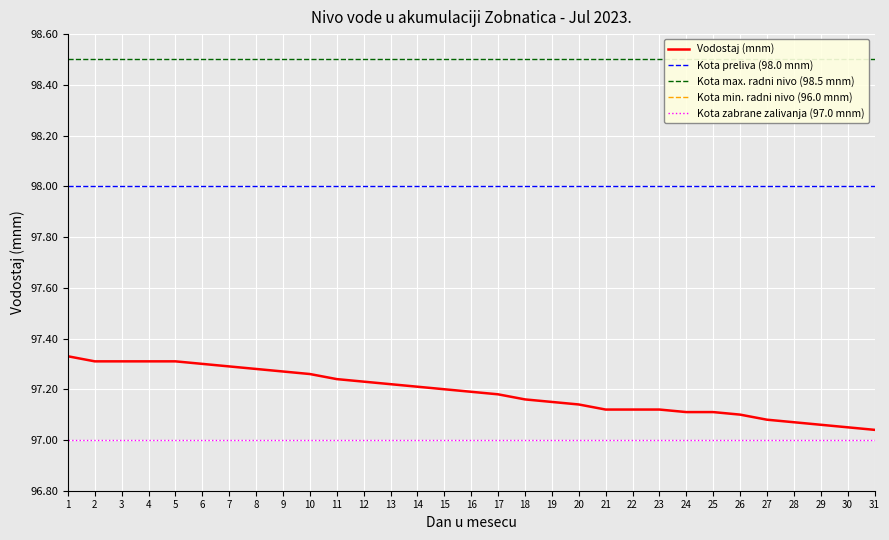

Which label corresponds to the smallest value in the chart?

31